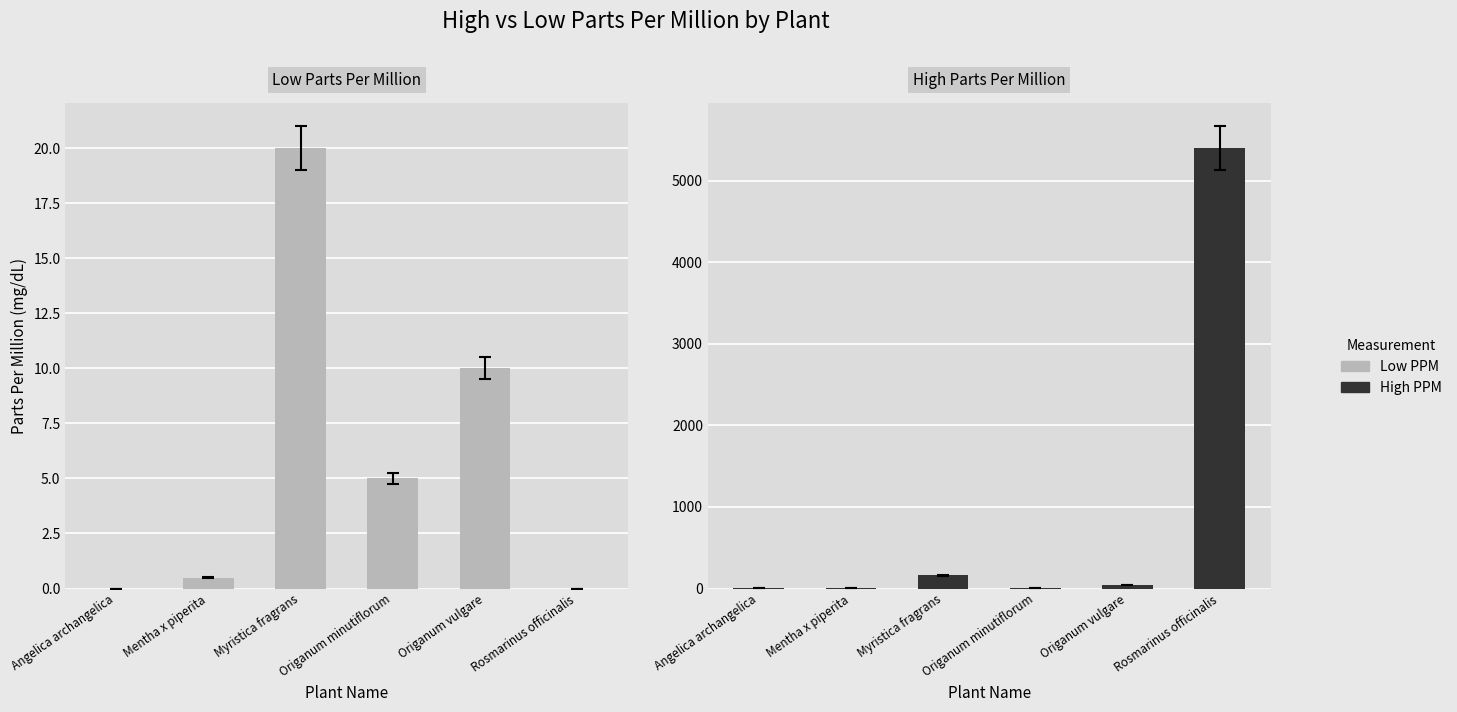

What is the label of the 5th bar from the left?

Origanum vulgare